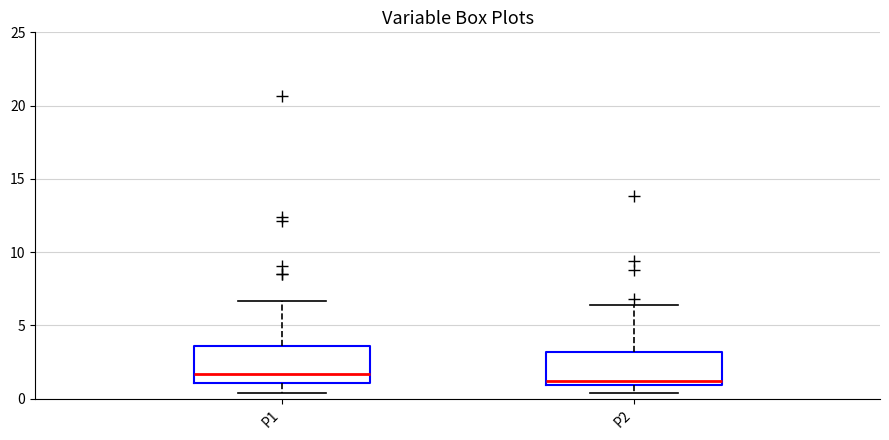

Where does the lower whisker of the box for P2 end on the y-axis? The values are not printed on the chart, so give them approximately, as read against the axis.

0.5